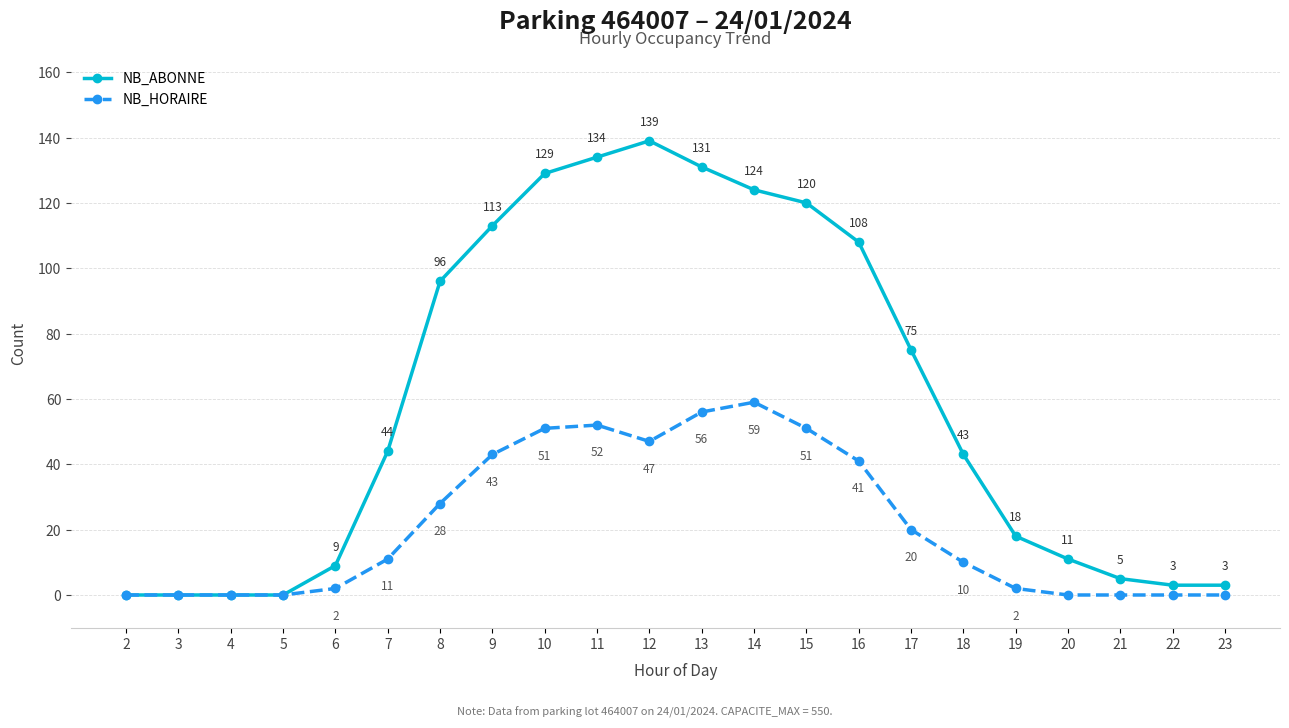

At which category is the sum across all series the highest?

13